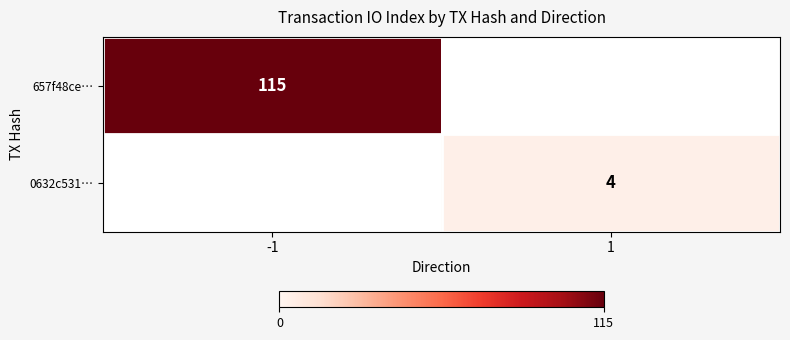

Is it true that 657f48ce… equals 115 at -1?

True